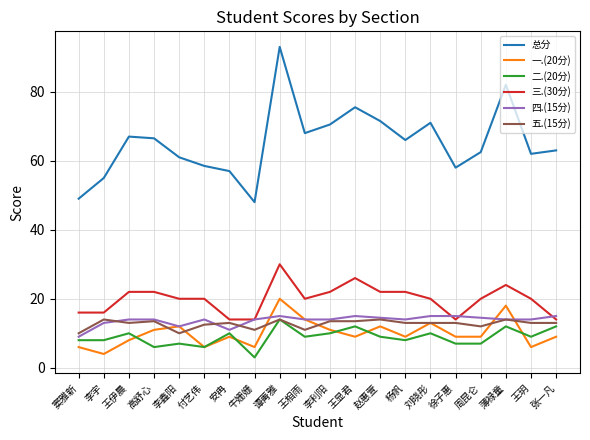

True or false: 四.(15分) and 总分 intersect in this chart.

False